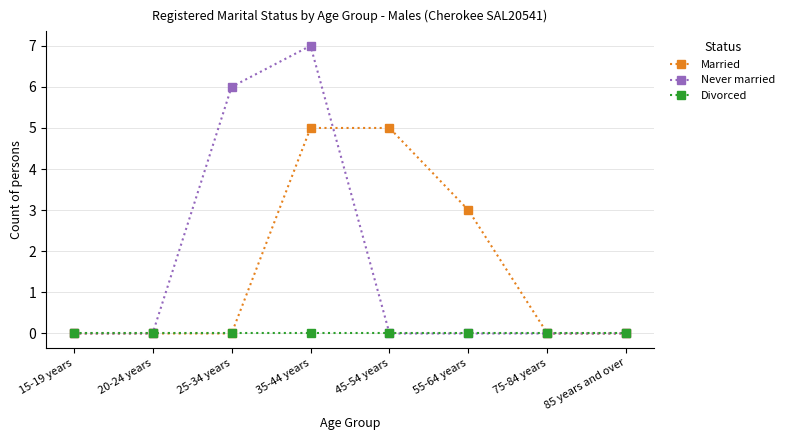

Reading left to right, list all the values displayed in this chart.

Married: 15-19 years=0	20-24 years=0	25-34 years=0	35-44 years=5	45-54 years=5	55-64 years=3	75-84 years=0	85 years and over=0
Never married: 15-19 years=0	20-24 years=0	25-34 years=6	35-44 years=7	45-54 years=0	55-64 years=0	75-84 years=0	85 years and over=0
Divorced: 15-19 years=0	20-24 years=0	25-34 years=0	35-44 years=0	45-54 years=0	55-64 years=0	75-84 years=0	85 years and over=0